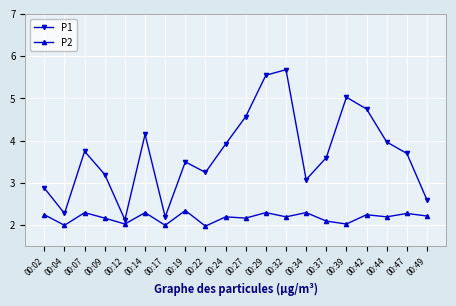

What is the value of the P1 point at the 13th from the left?

5.7